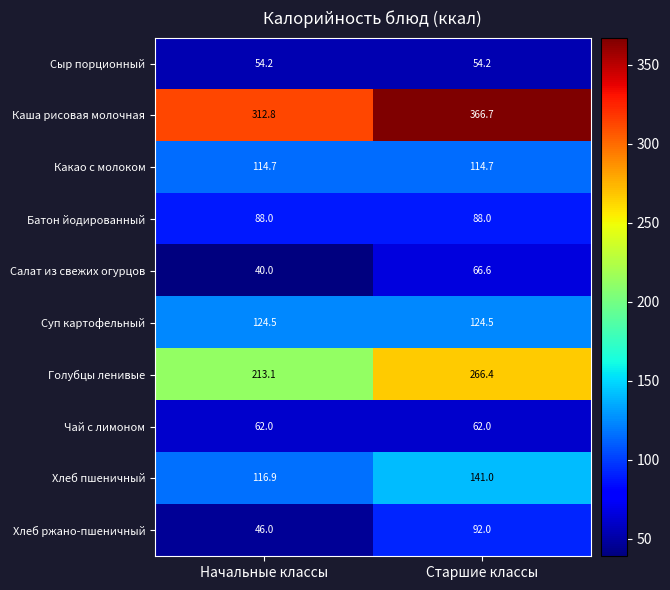

What is the average value of the Каша рисовая молочная series?

339.8